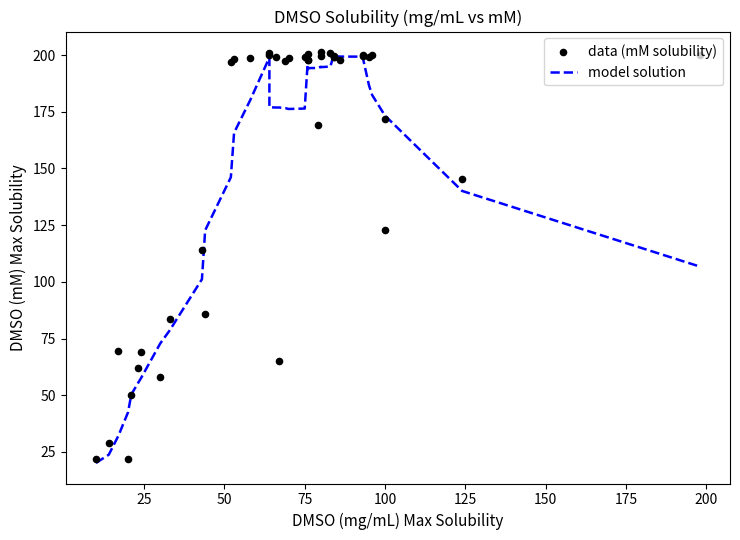

At how many categories does at least one series exceed 196?

24